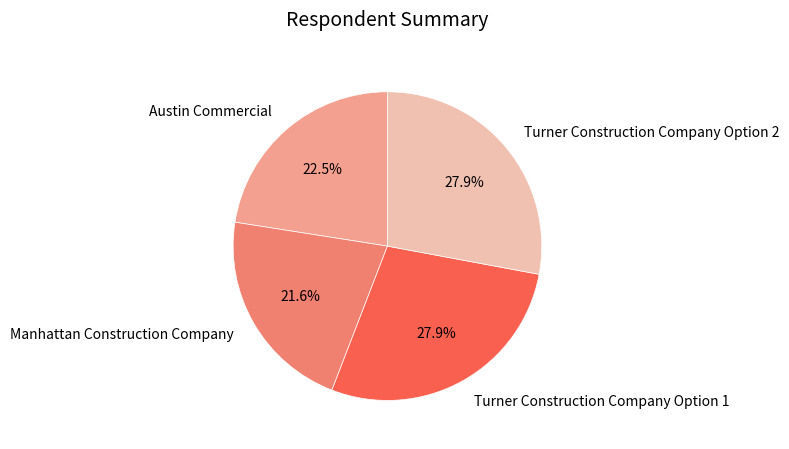

What is the smallest slice in the pie chart?

Manhattan Construction Company